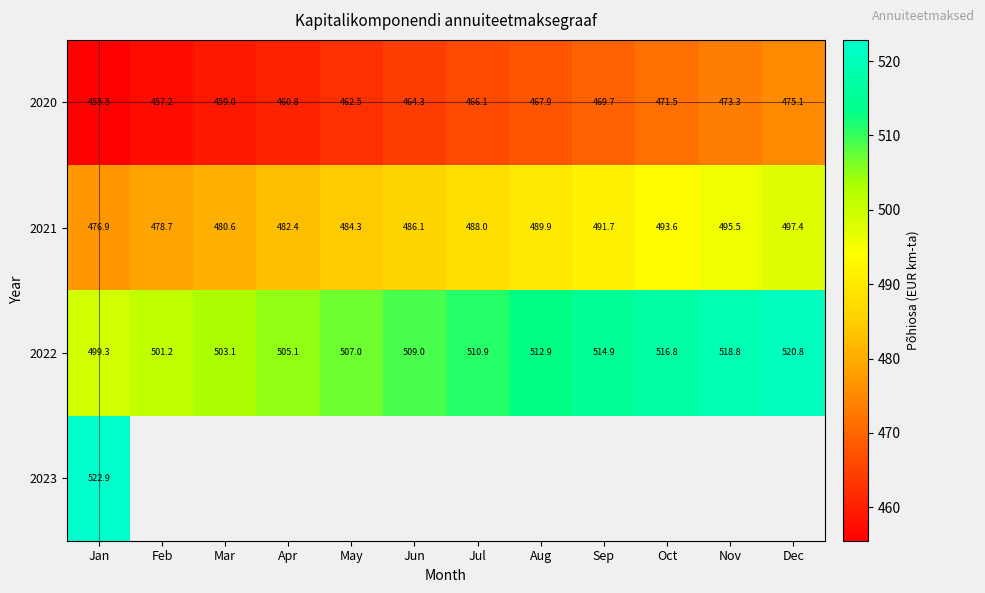

What is the total value across all series at Dec?

1493.3